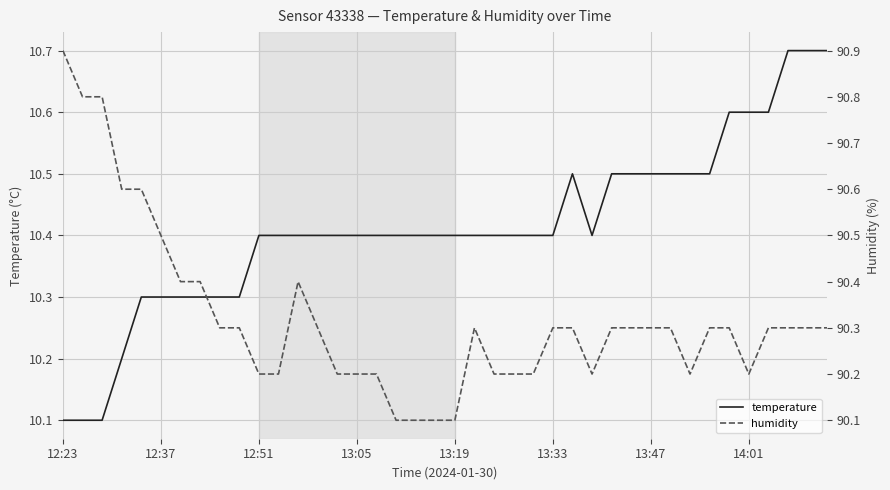

In humidity, how many points are higher than both neighbors (excluding endpoints)?

2